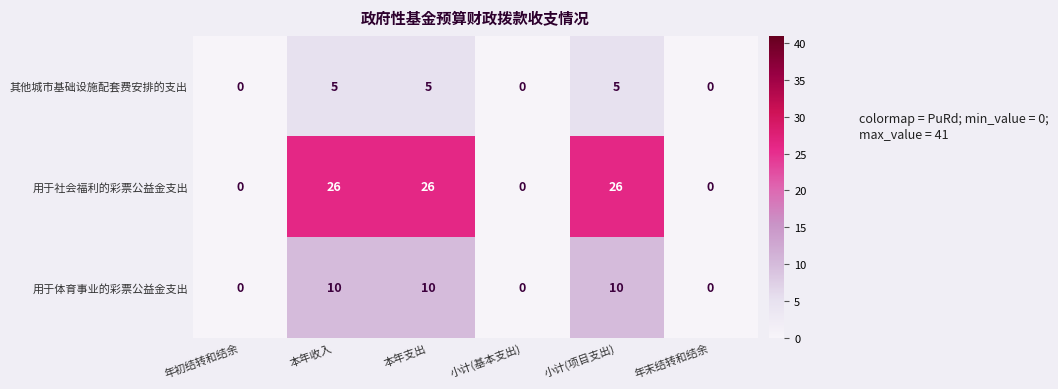

Reading left to right, transcribe all the data shown in this chart.

其他城市基础设施配套费安排的支出: 年初结转和结余=0	本年收入=5	本年支出=5	小计(基本支出)=0	小计(项目支出)=5	年末结转和结余=0
用于社会福利的彩票公益金支出: 年初结转和结余=0	本年收入=26	本年支出=26	小计(基本支出)=0	小计(项目支出)=26	年末结转和结余=0
用于体育事业的彩票公益金支出: 年初结转和结余=0	本年收入=10	本年支出=10	小计(基本支出)=0	小计(项目支出)=10	年末结转和结余=0